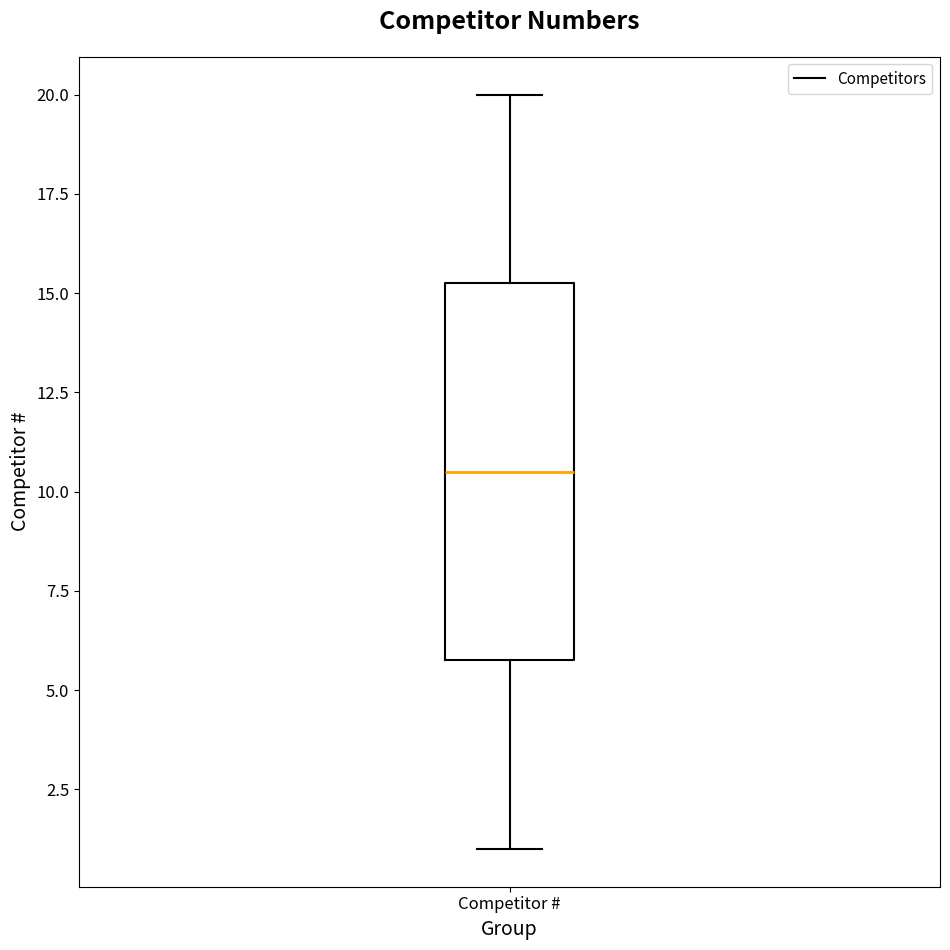

Transcribe this box plot: give where the median line is, the range the box spans, and where the two whiskers end, as read against the y-axis. The values are not printed on the chart, so give them approximately, as read against the axis.

median 10.5, box 6.0 to 15.5, whiskers 1.0 to 20.0